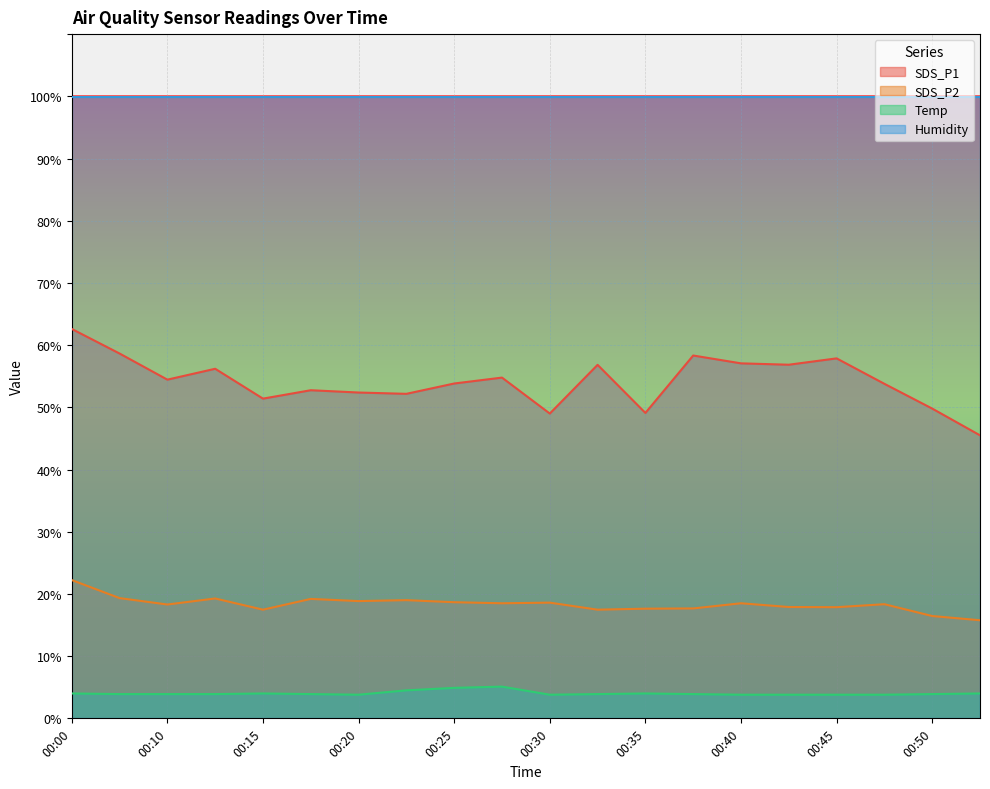

At how many categories does at least one series exceed 15?

20